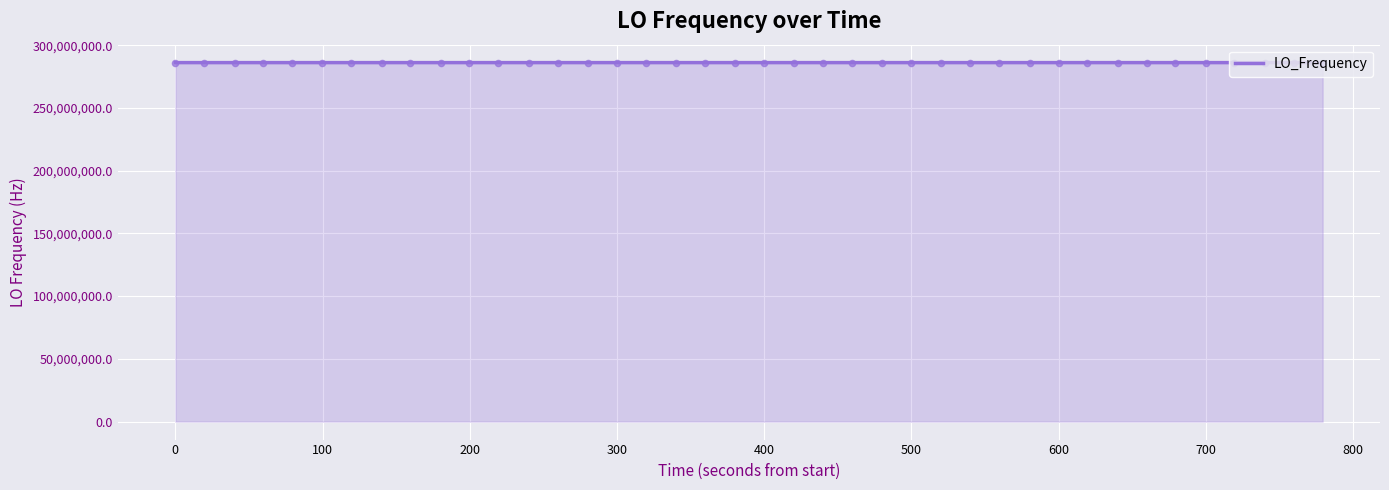

What is the greatest value displayed?

286079327.9